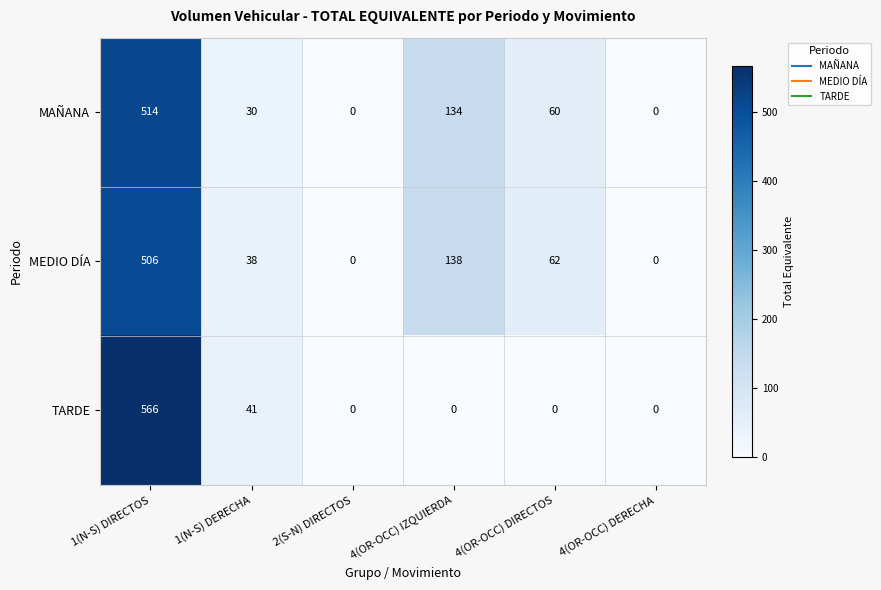

Is it true that MEDIO DÍA equals 138 at 4(OR-OCC) IZQUIERDA?

True